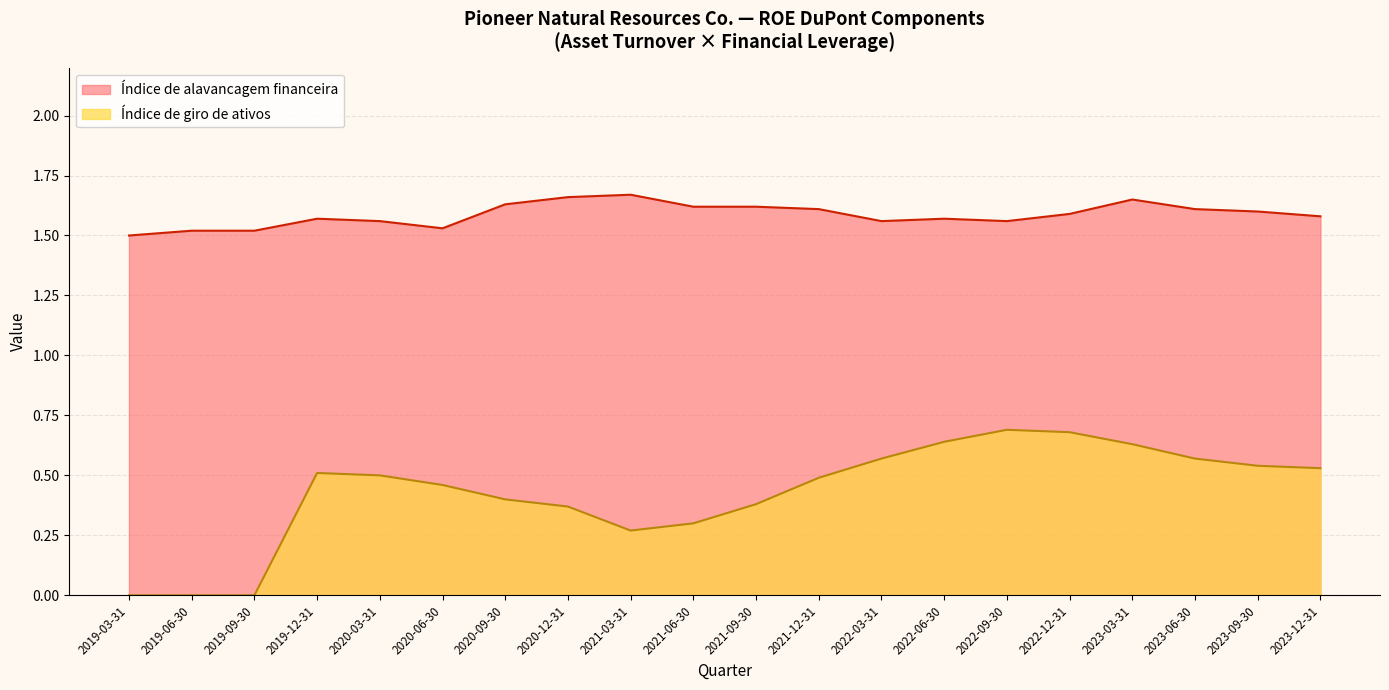

What value does the Índice de giro de ativos series have at 2022-12-31?

0.7